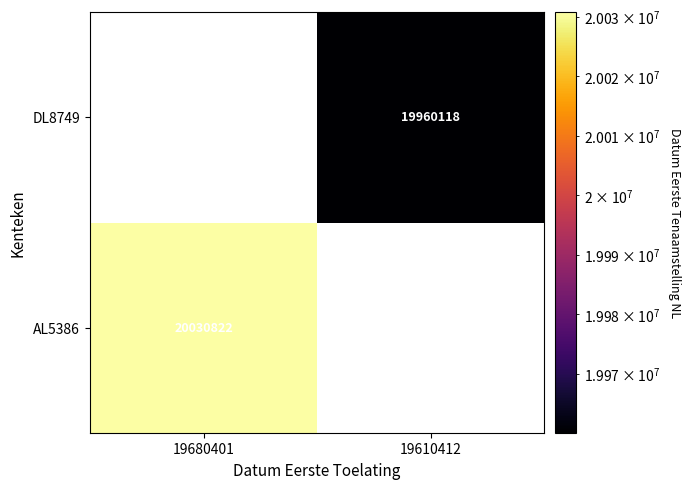

The AL5386 series shows 34148487 at 19680401. True or false?

False